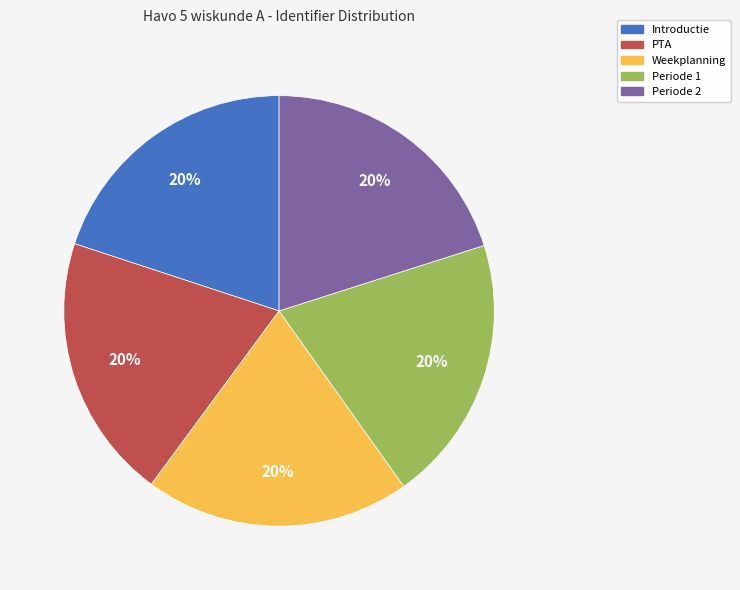

Is the sum of PTA and Periode 2 greater than half?

No